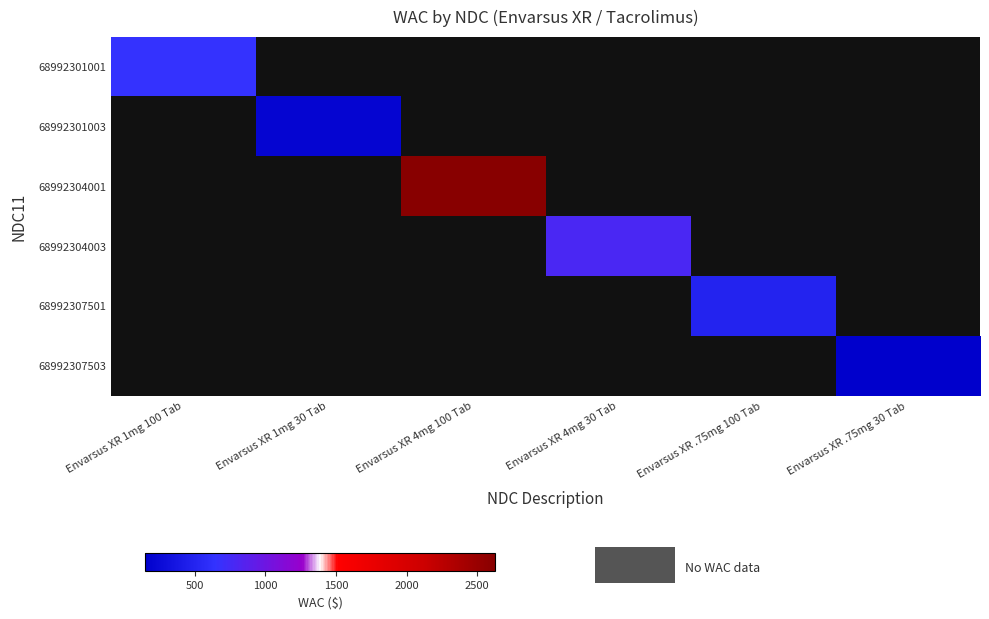

How many categories are shown in the chart?

6